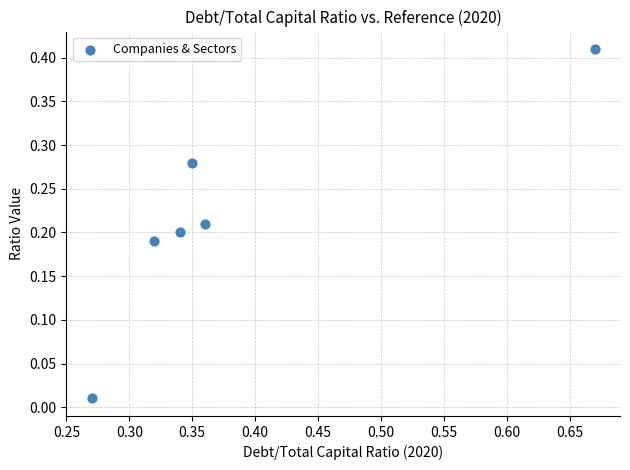

How many data points are displayed?

6